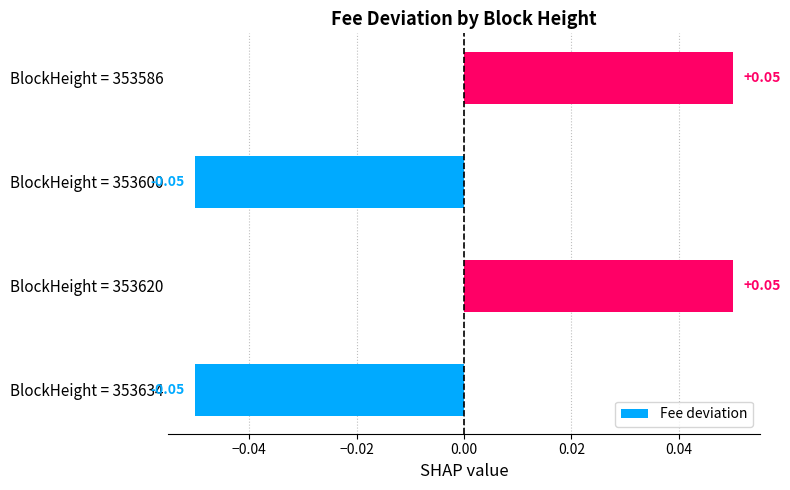

What is the change in value from BlockHeight = 353634 to BlockHeight = 353620?

+0.1